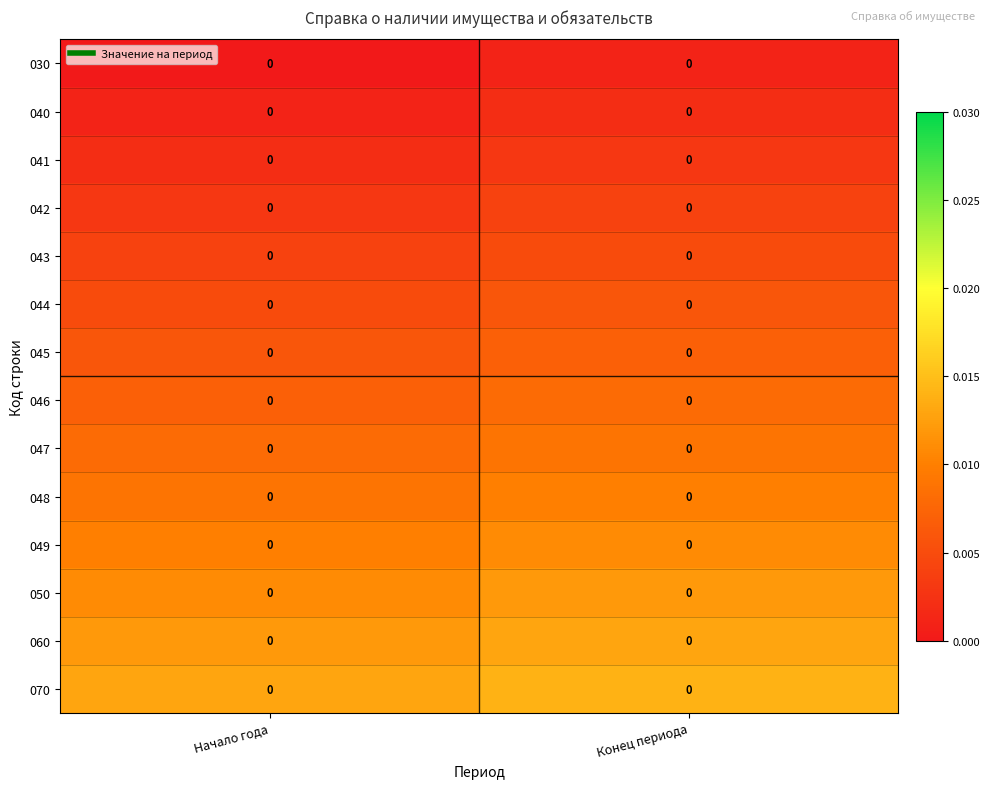

What is the total value across all series at Конец периода?

0.1